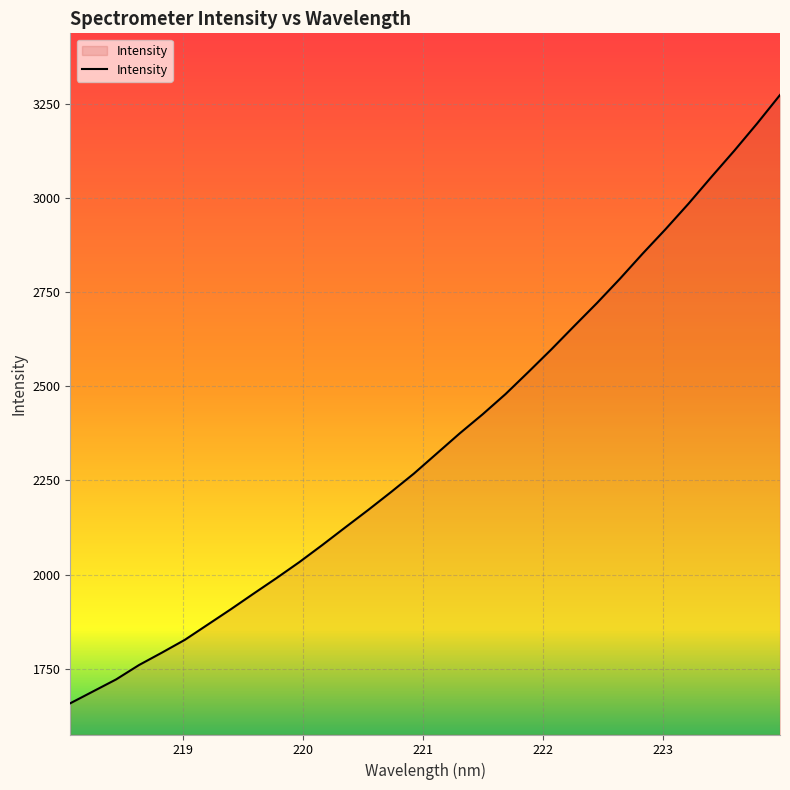

What is the difference between the maximum and minimum values?

1615.1